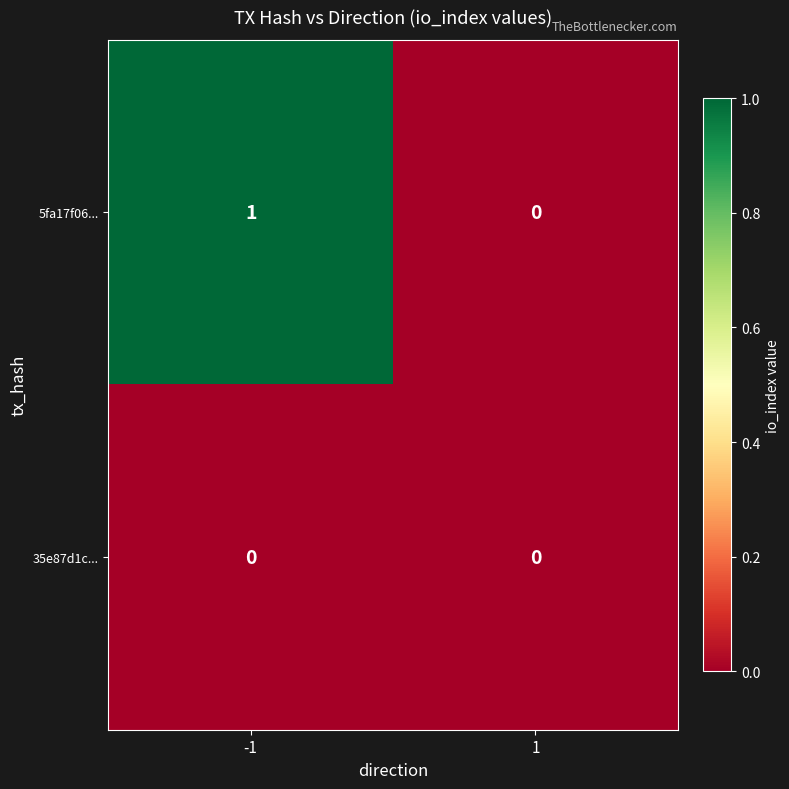

Which series has the largest total across all categories?

5fa17f06...